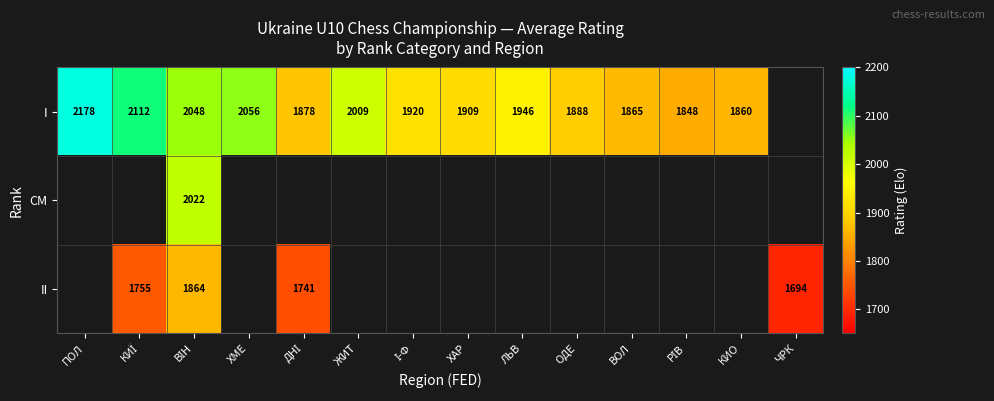

What is the smallest value displayed?

1694.0